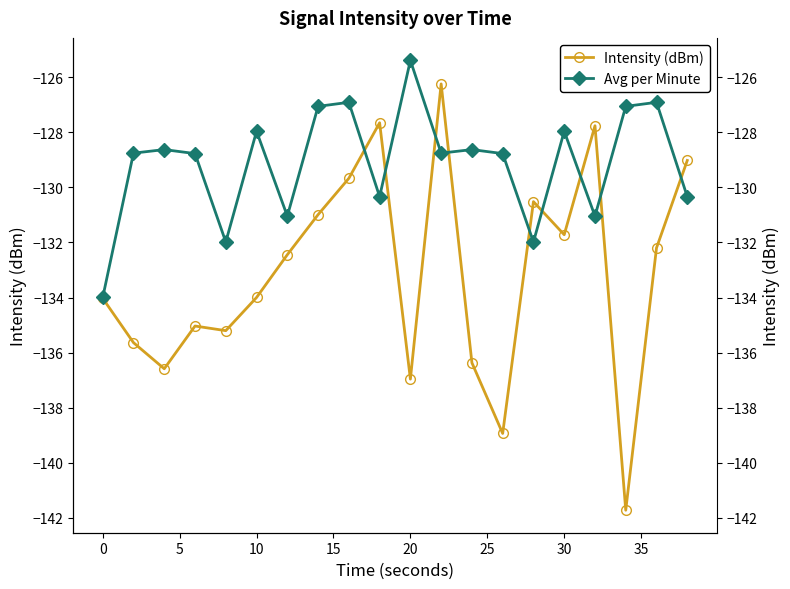

Which series has the largest range (max minus min)?

Intensity (dBm)